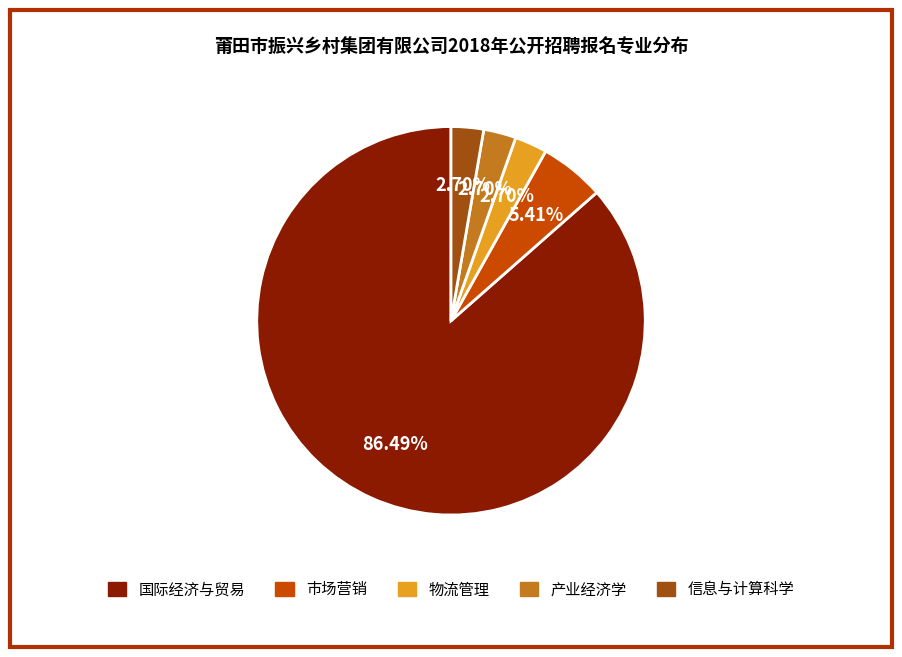

Which category has the biggest portion of the pie?

国际经济与贸易